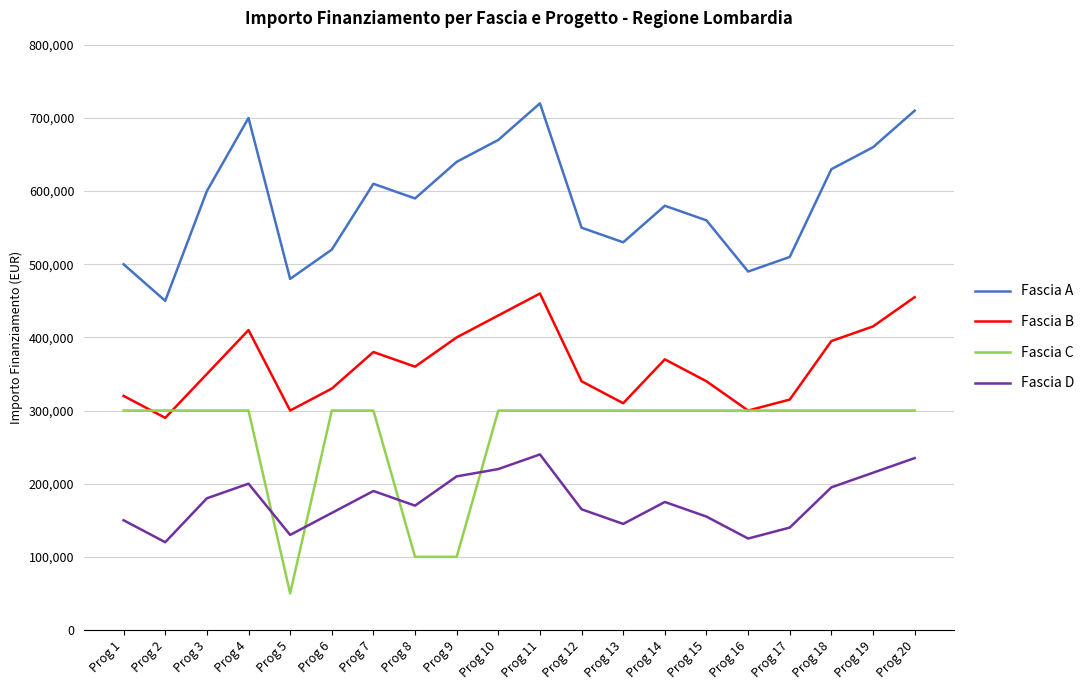

Where does the Fascia D series first go above 175000?

Prog 3